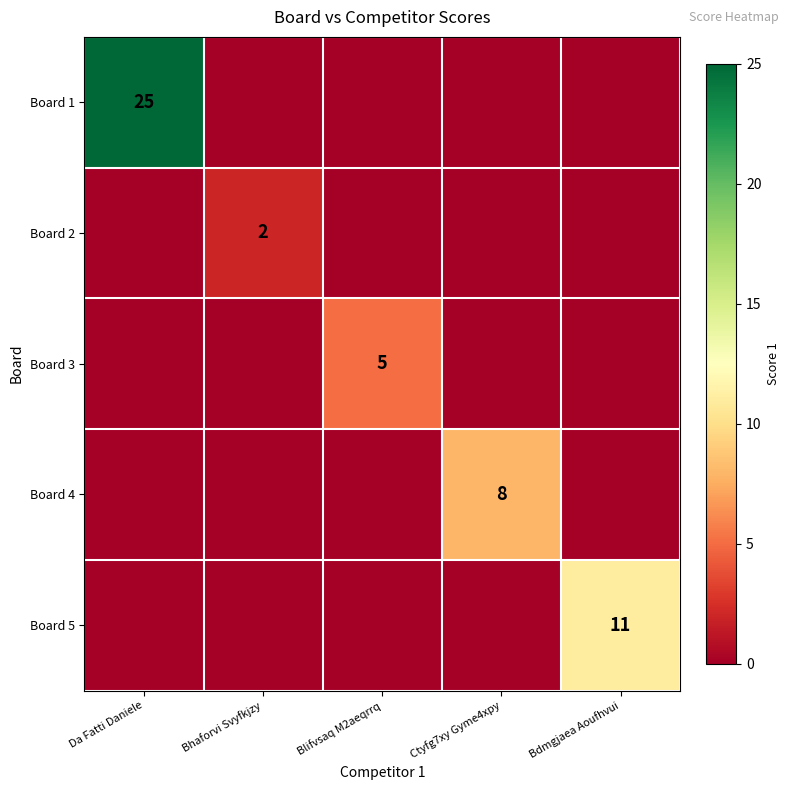

The Board 2 series shows 2 at Bhaforvi Svyfkjzy. True or false?

True